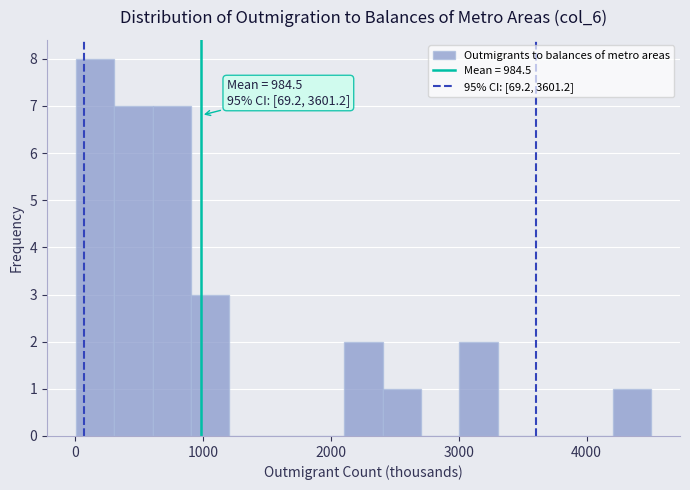

Around what value on the x-axis is the tallest bar? Give the approximate position of its centre, as read against the axis.

200